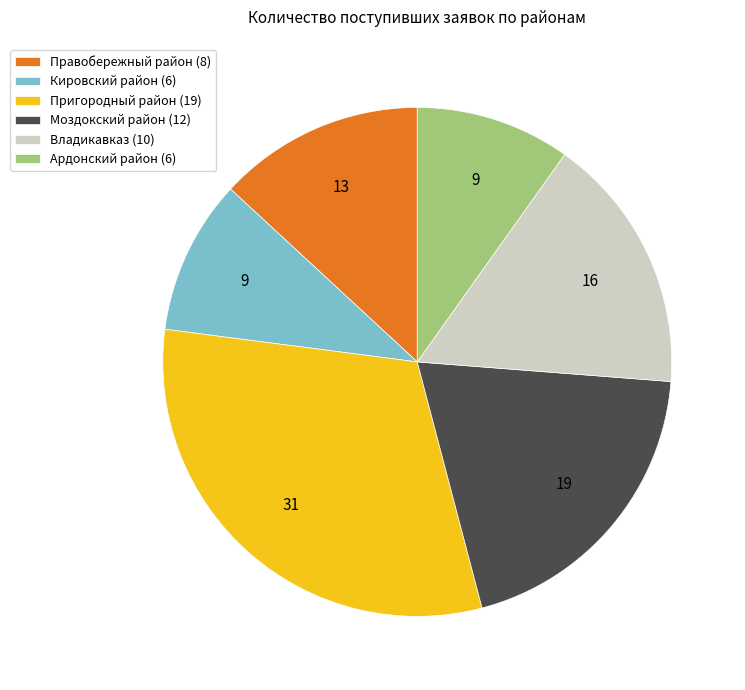

Combined, do Владикавказ (10) and Кировский район (6) account for over 50%?

No